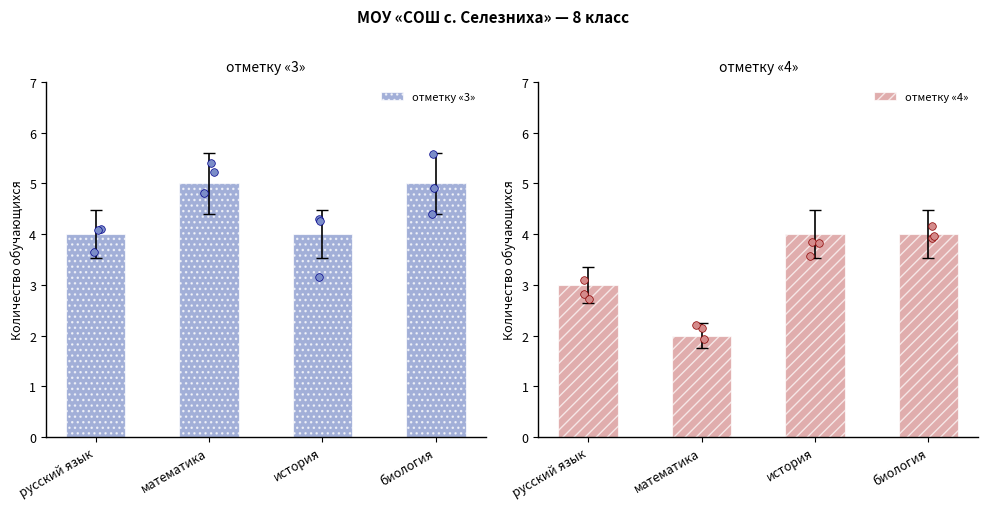

Which series has the largest total across all categories?

отметку «3»